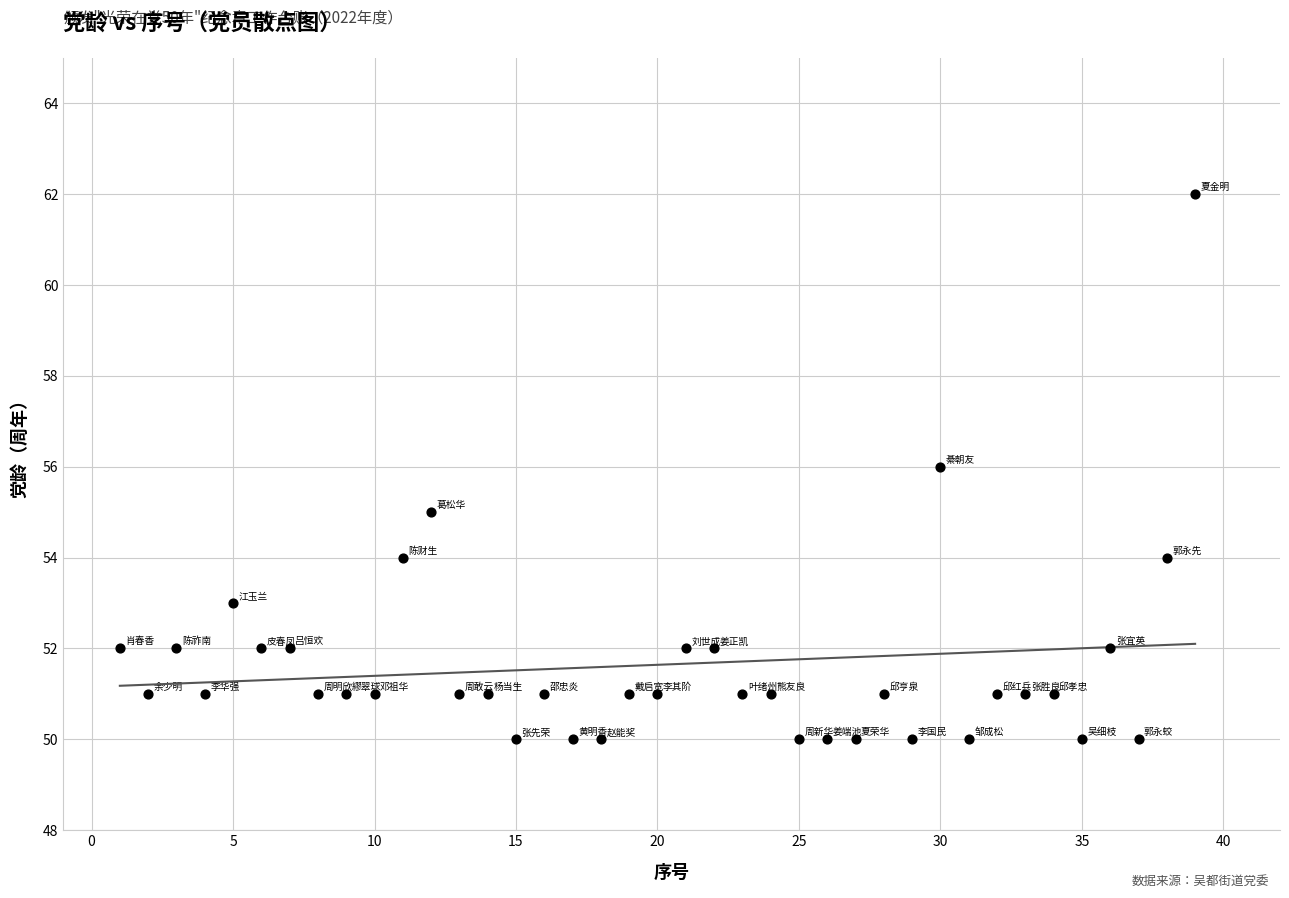

What is the range of X values (max minus min)?

38